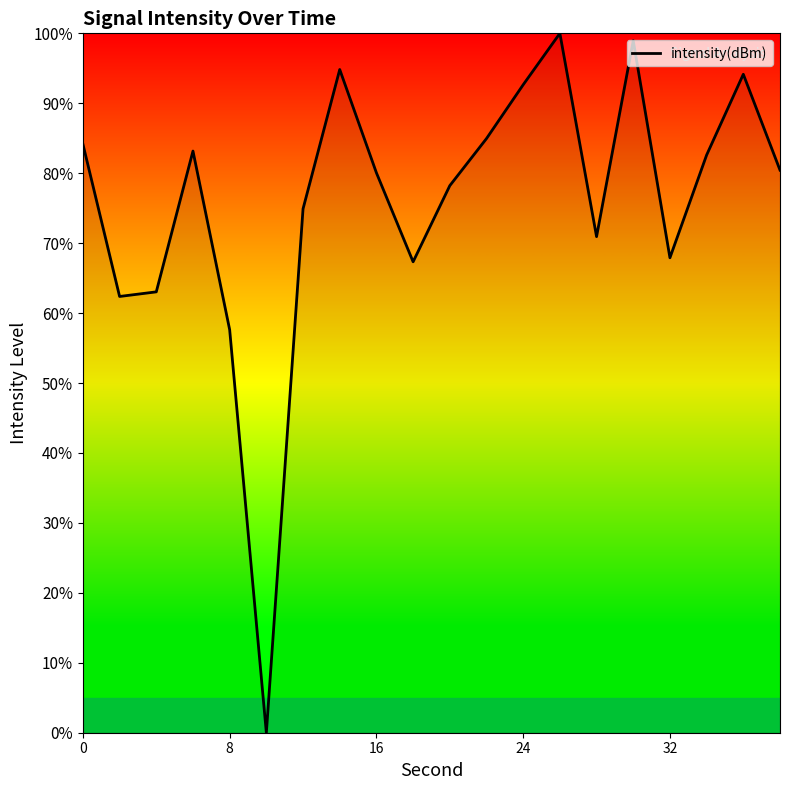

What is the maximum value shown in the chart?

100.0